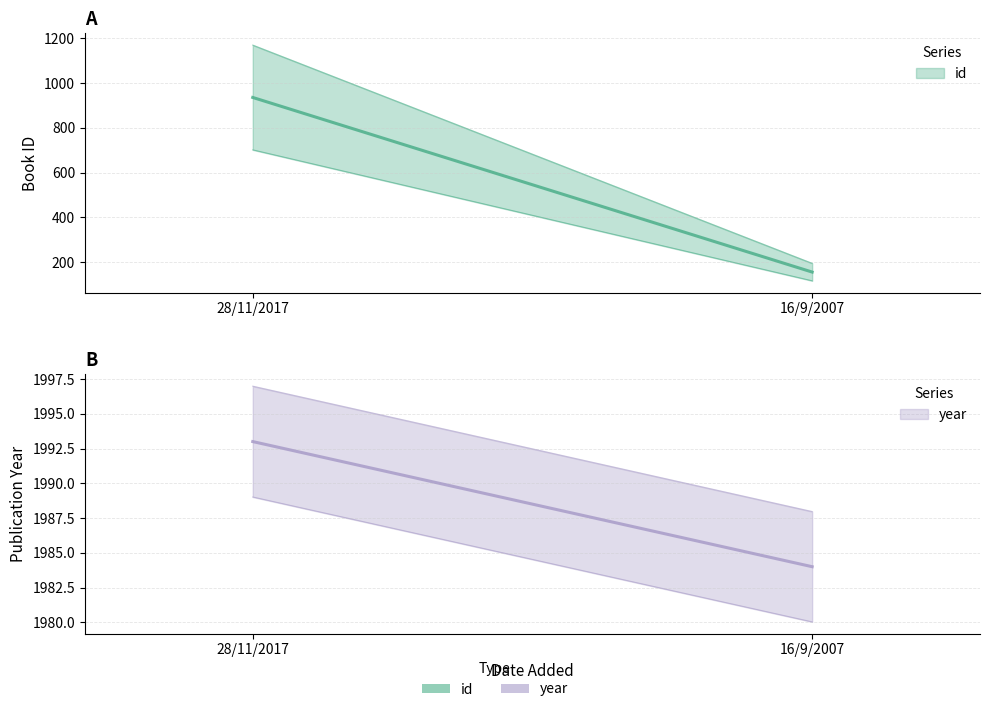

Does the chart display data point markers on the line(s)?

No